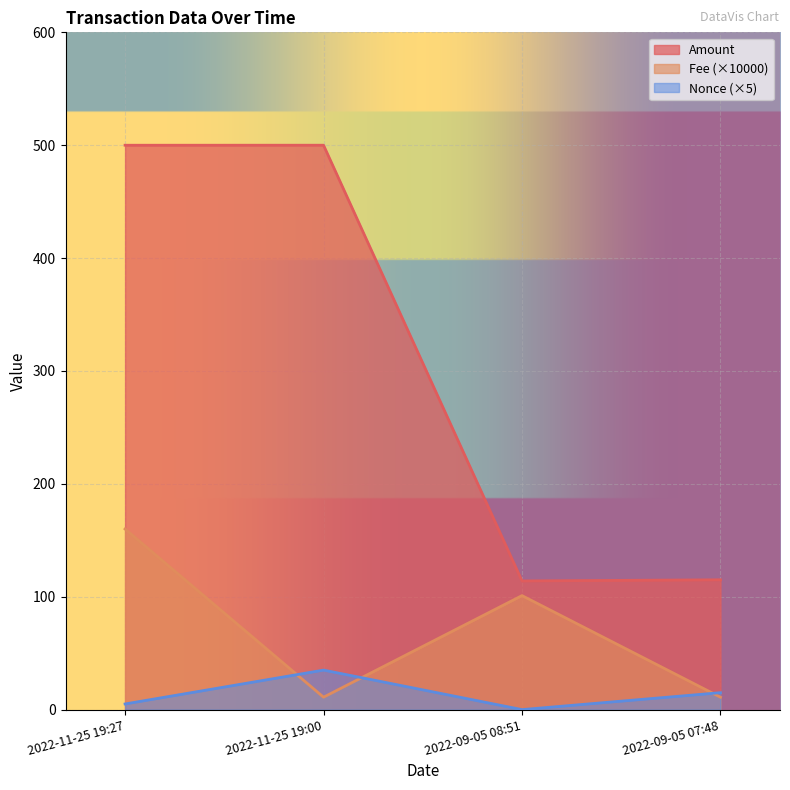

The value of Amount at 2022-11-25 19:27 is 718.4. True or false?

False